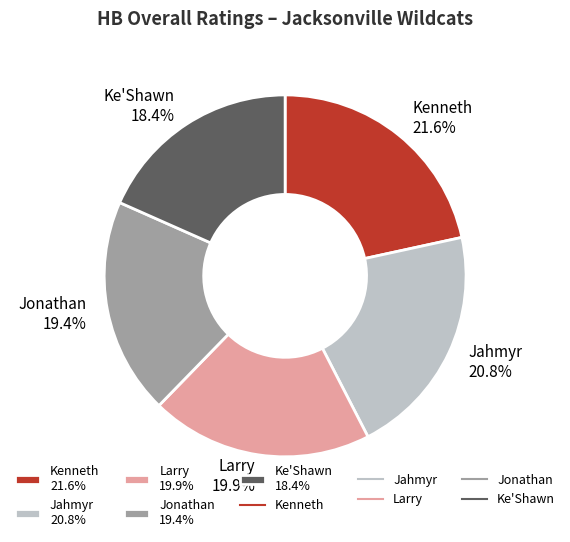

To the nearest percent, what percentage of the pie is Kenneth?

22%